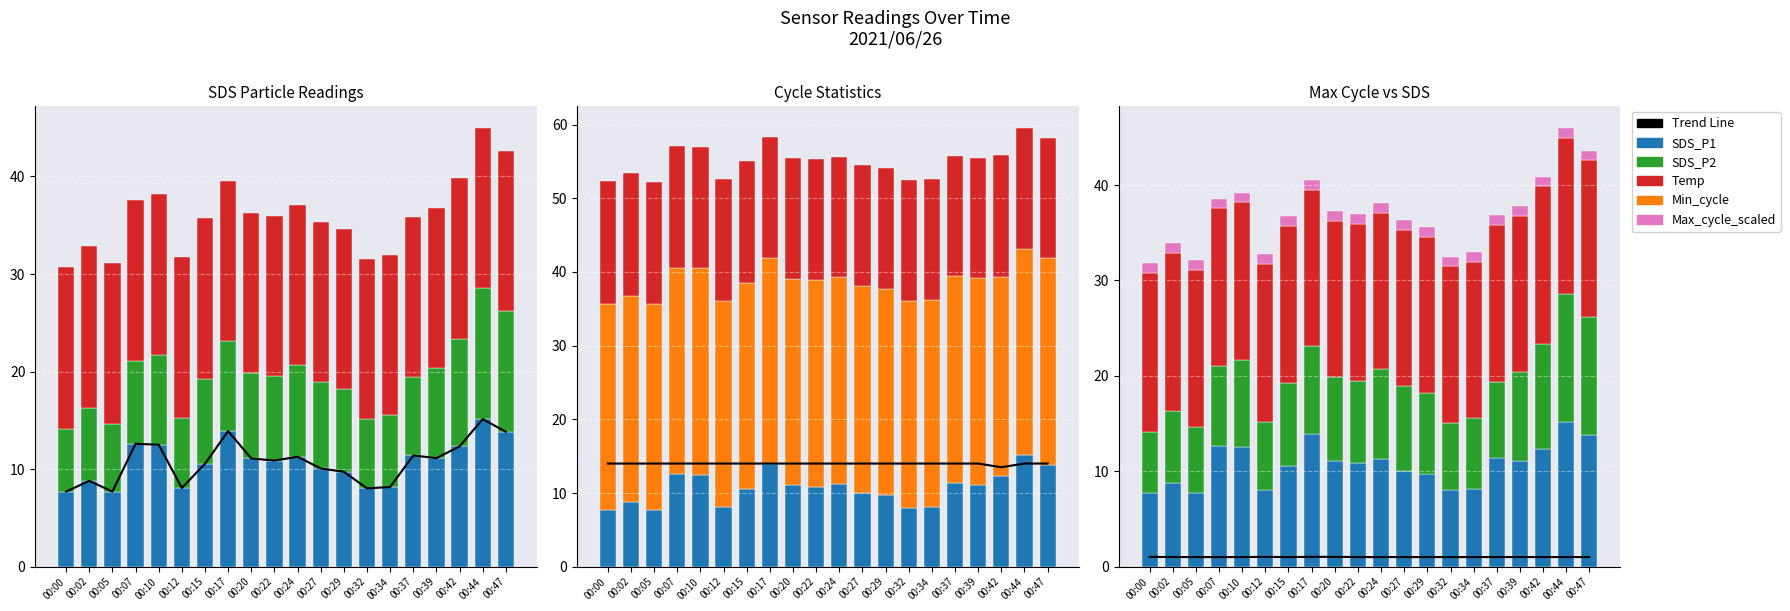

What is the value of the SDS_P2 bar at the 16th from the left?

8.0